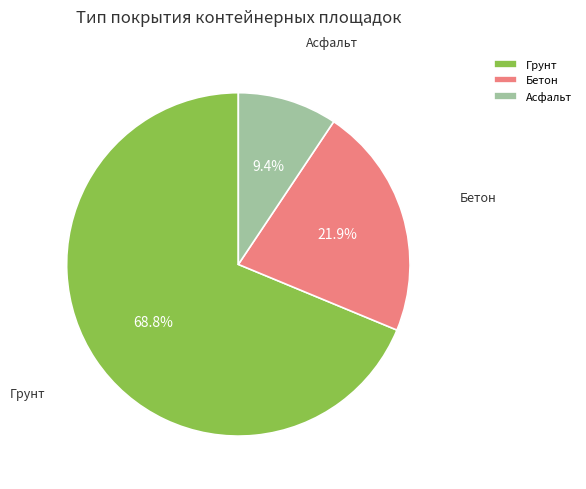

What is the ratio of the value at Асфальт to the value at Бетон?

0.4